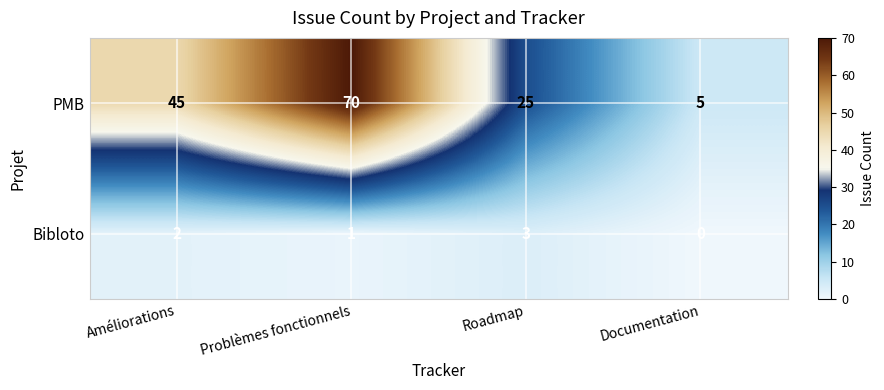

Between Améliorations and Documentation, which series saw the biggest shift?

PMB